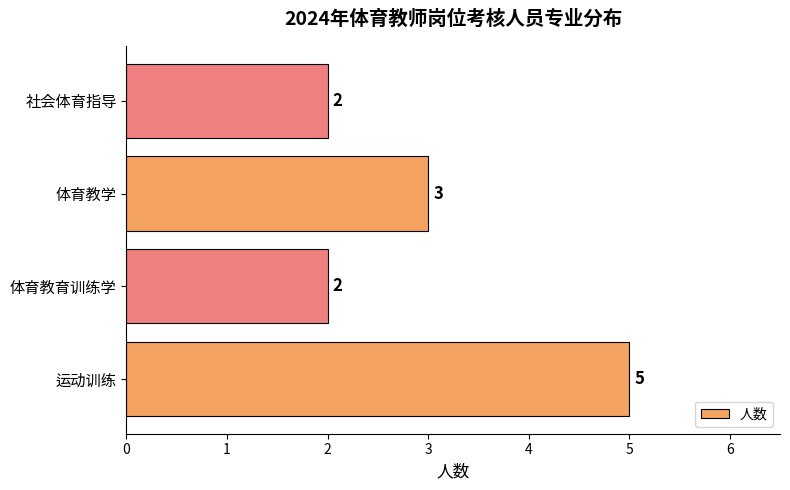

How many bars are there in total?

4